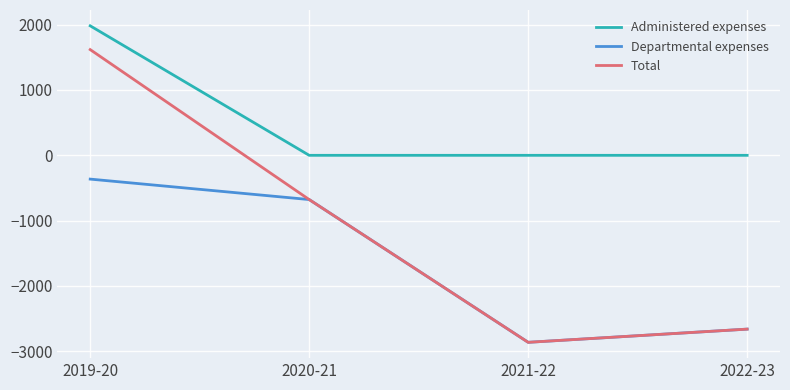

What is the sum of all Departmental expenses values?

-6563